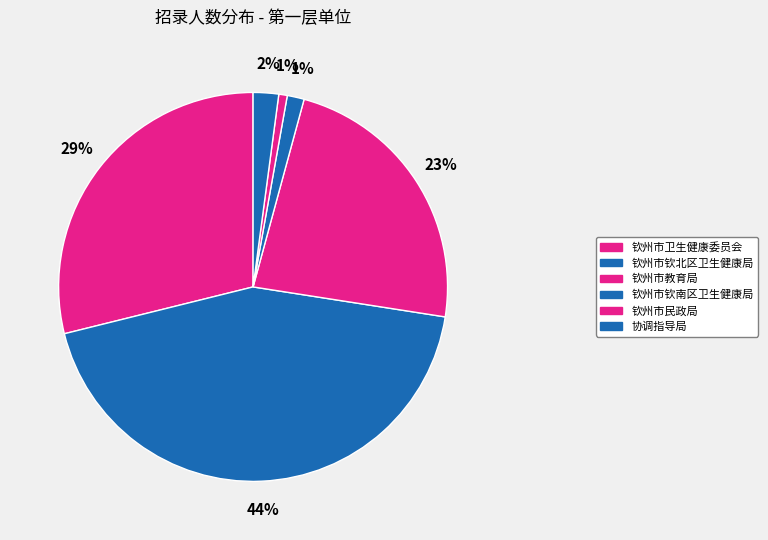

Count the number of slices in the pie.

6